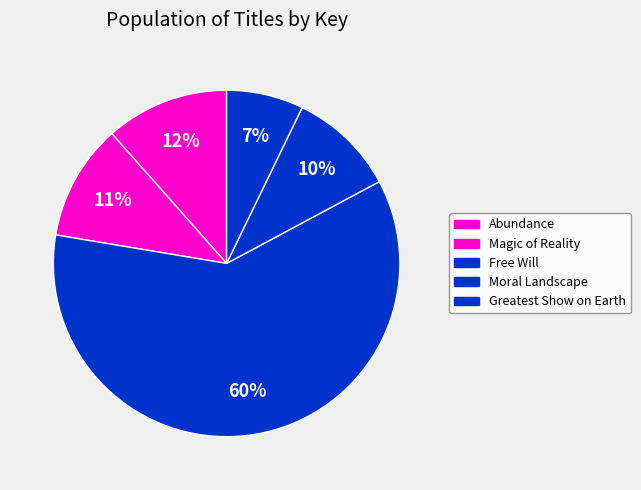

To the nearest percent, what is the average slice percentage?

20%